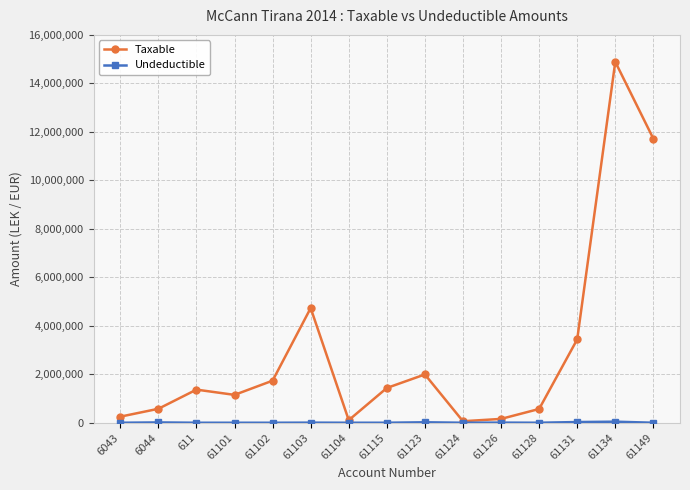

Which series changed the most between 61102 and 61124?

Taxable